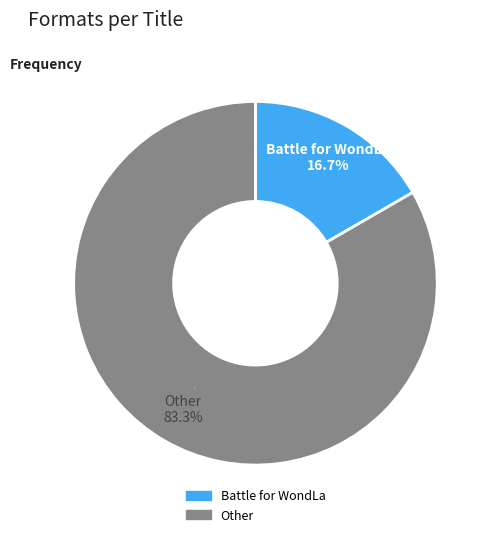

Does any single category account for the majority?

Yes